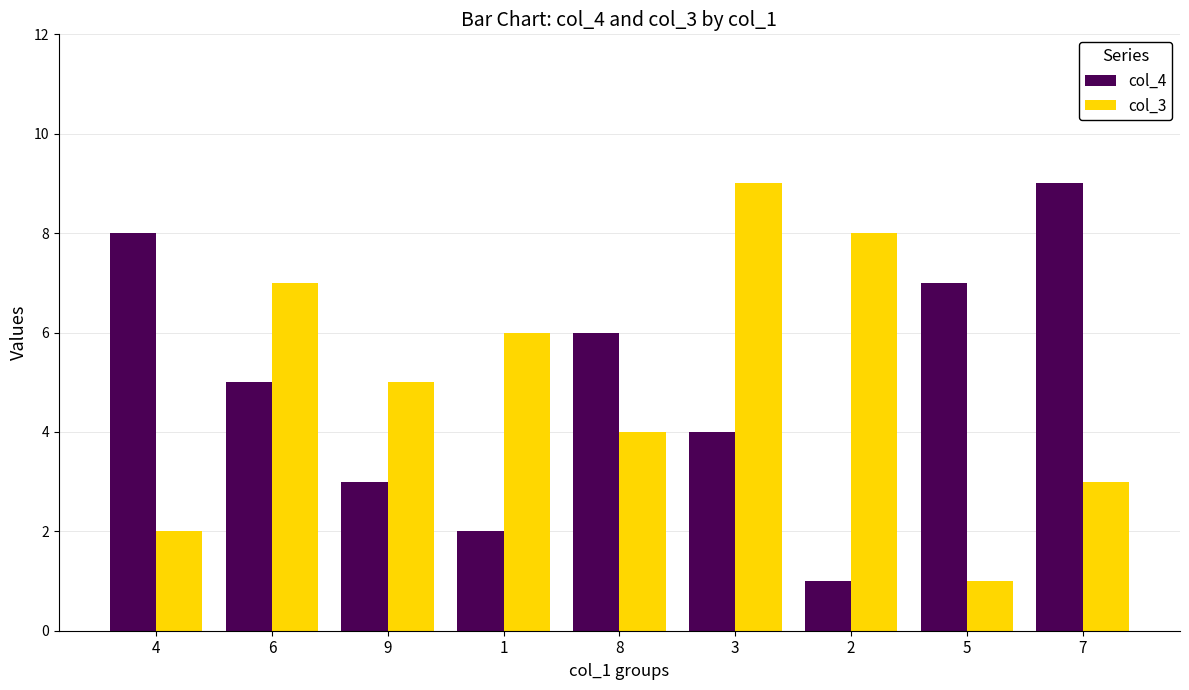

What is the value of the col_4 bar at the 5th from the left?

6